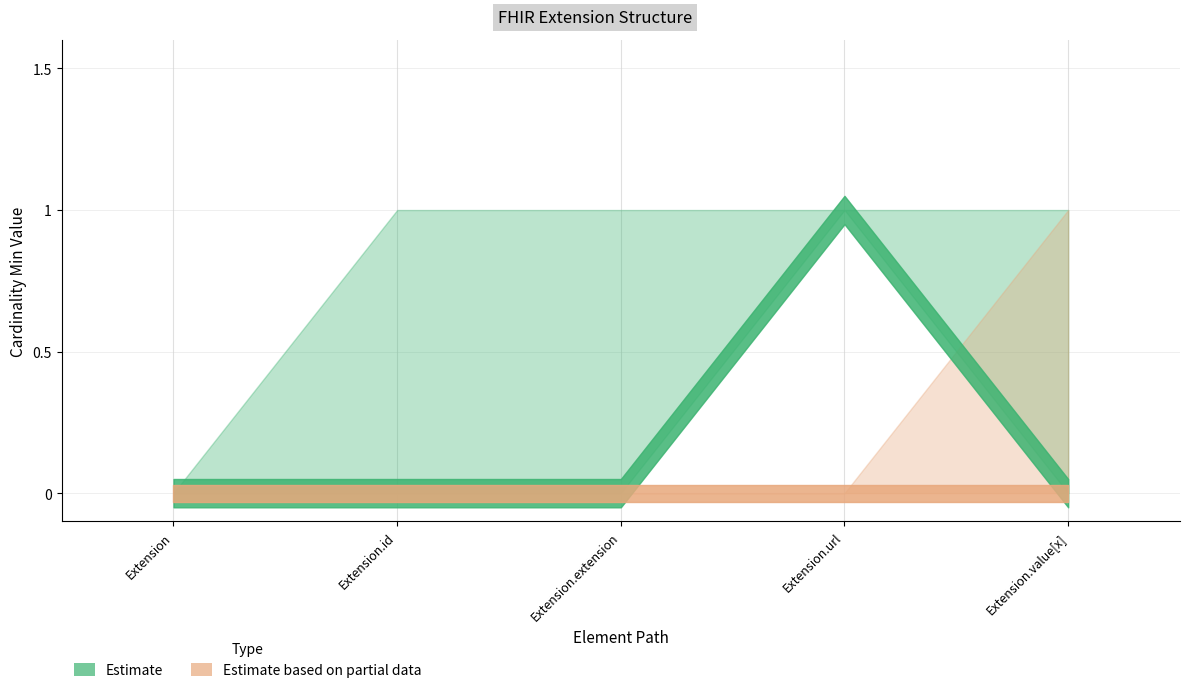

Which series has the largest total across all categories?

Estimate